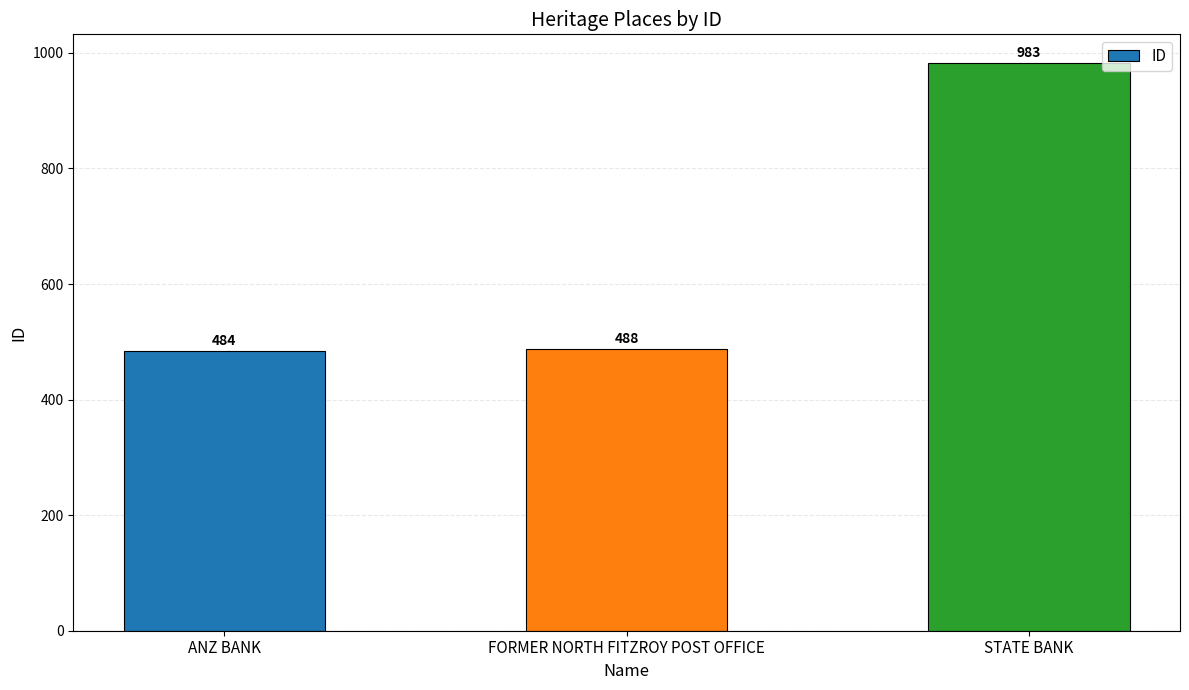

What is the ratio of the value at FORMER NORTH FITZROY POST OFFICE to the value at STATE BANK?

0.5